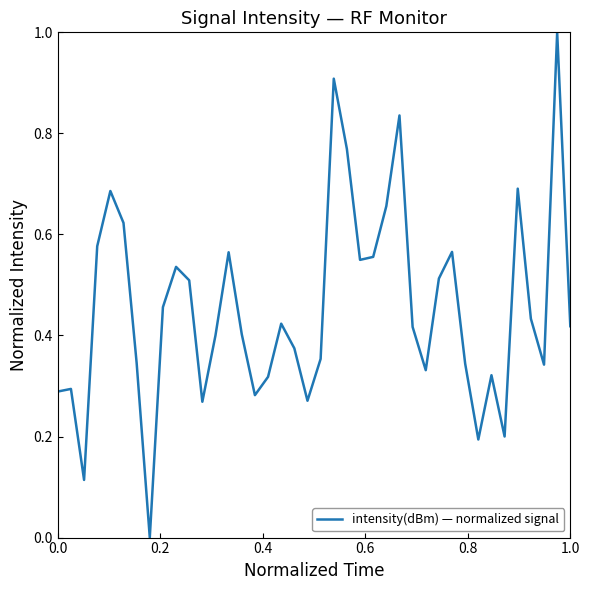

What is the difference between the maximum and minimum values?

1.0